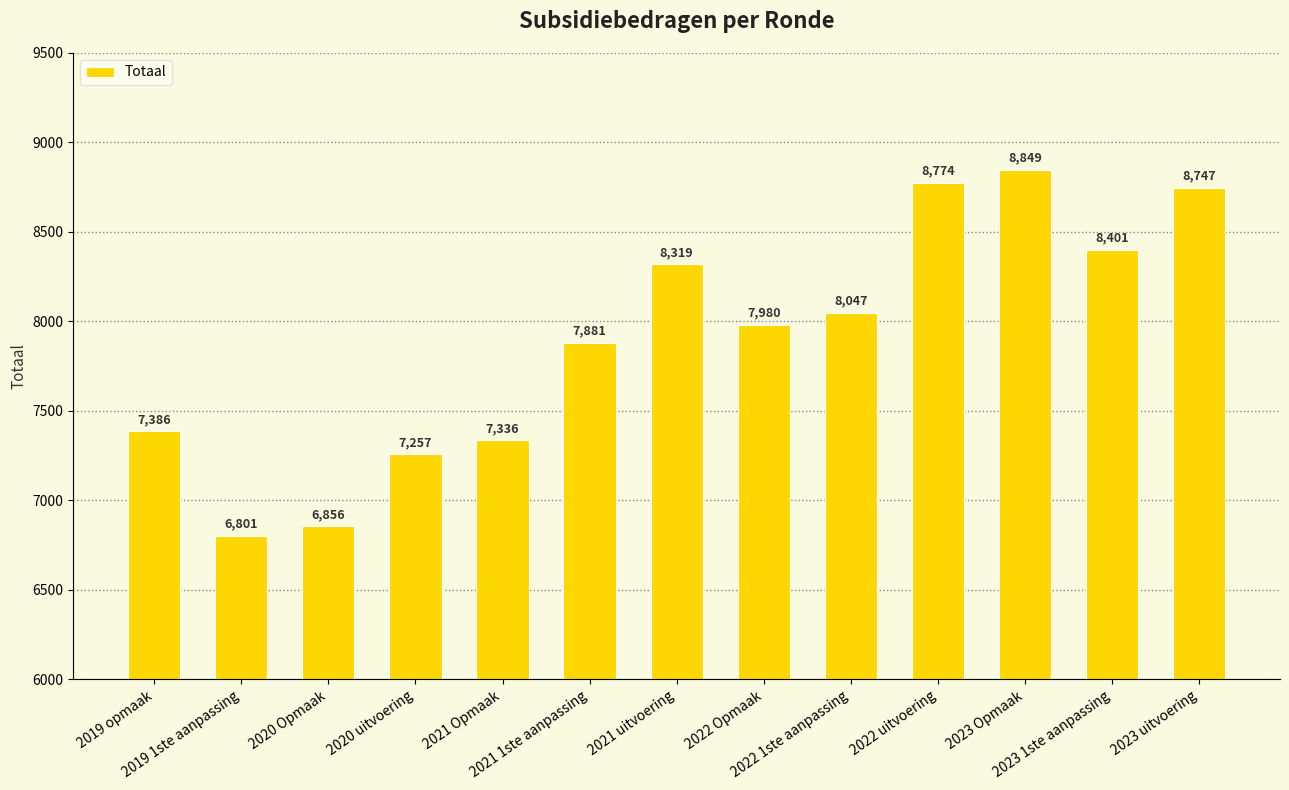

Is it true that the value at 2020 uitvoering is 7257?

True